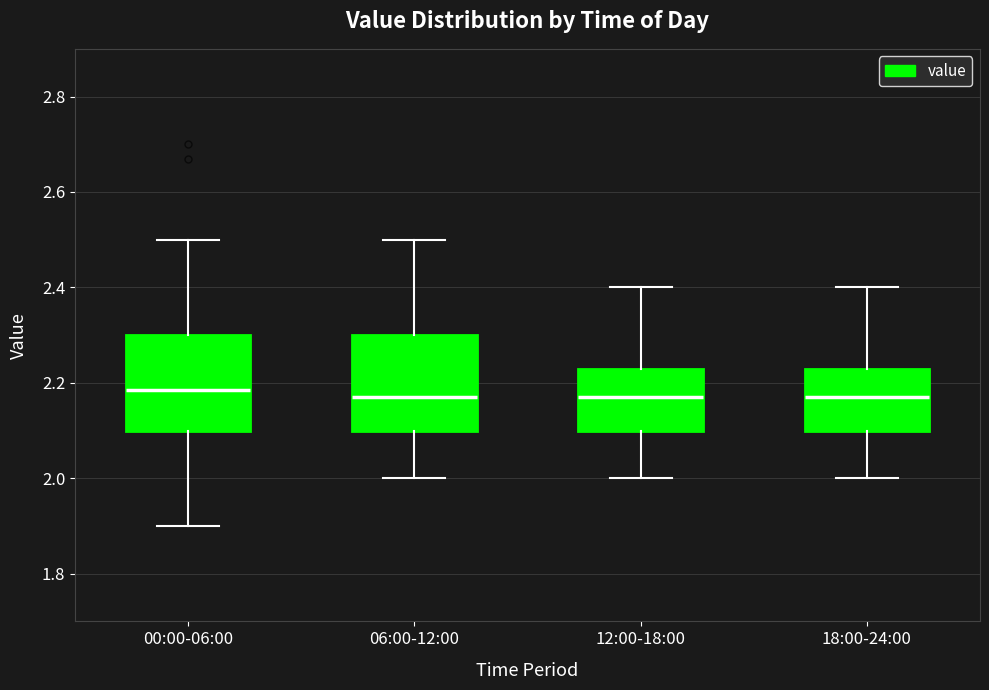

Reading left to right, read every box against the y-axis: the position of its median line, the range the box covers, and the ends of its whiskers. The values are not printed on the chart, so give them approximately, as read against the axis.

00:00-06:00: median 2.18, box 2.10 to 2.30, whiskers 1.90 to 2.50
06:00-12:00: median 2.18, box 2.10 to 2.30, whiskers 2.00 to 2.50
12:00-18:00: median 2.18, box 2.10 to 2.24, whiskers 2.00 to 2.40
18:00-24:00: median 2.18, box 2.10 to 2.24, whiskers 2.00 to 2.40